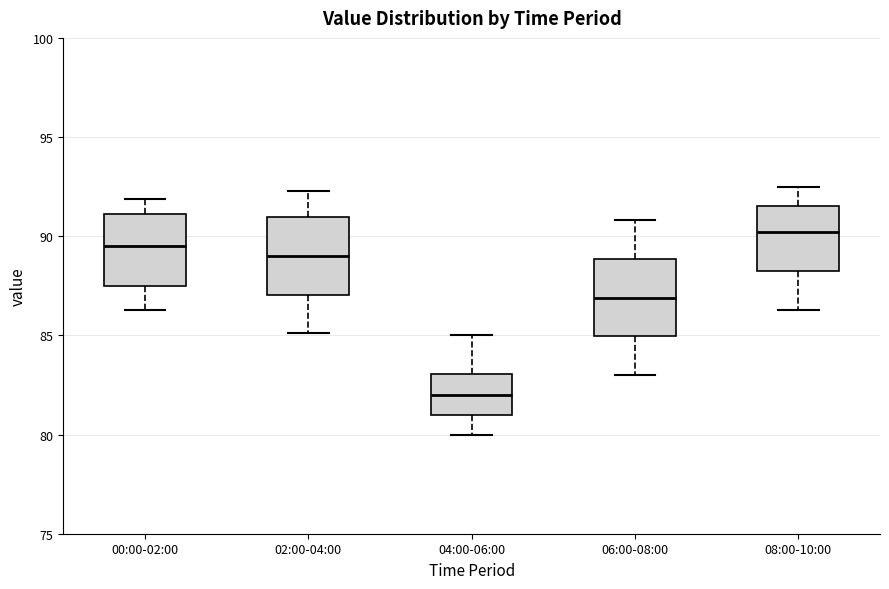

Which box's median line is the highest?

08:00-10:00